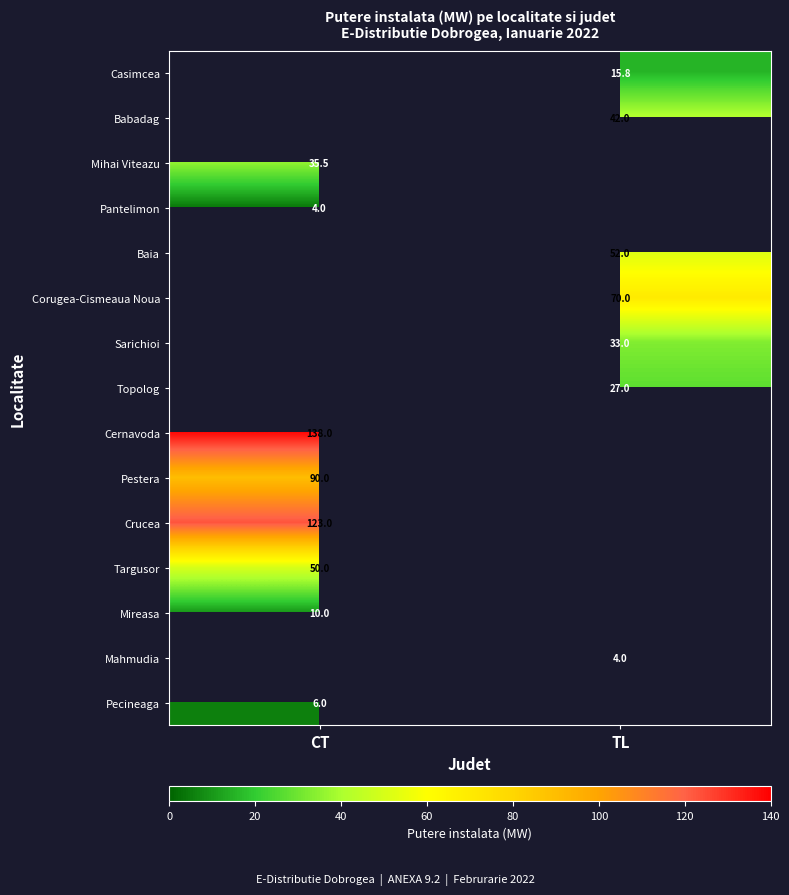

At which category does the chart reach its peak across all series?

CT